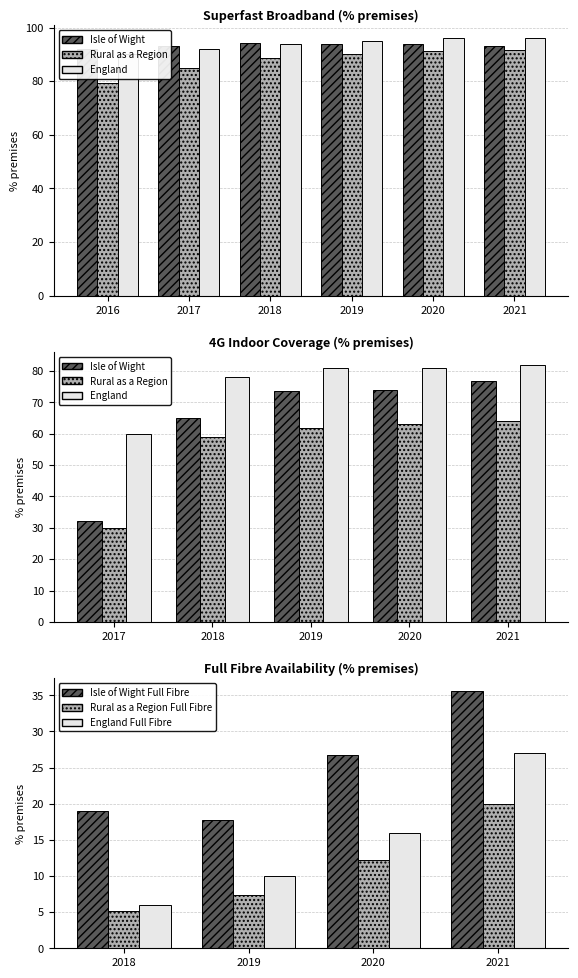

Is it true that Isle of Wight equals 93.0 at 2021?

True